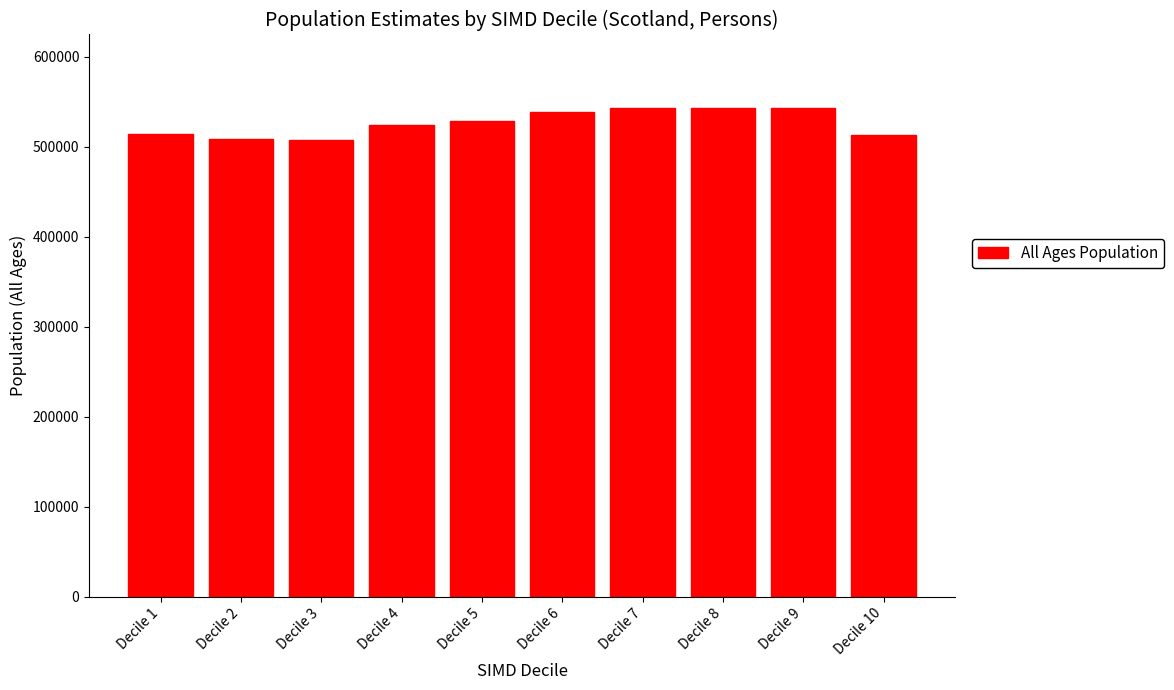

What is the value of the 8th bar from the left?

542994